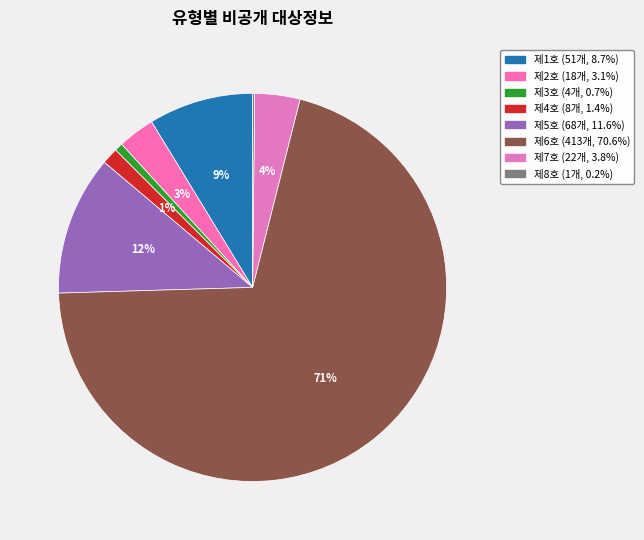

How many segments does this pie chart have?

8